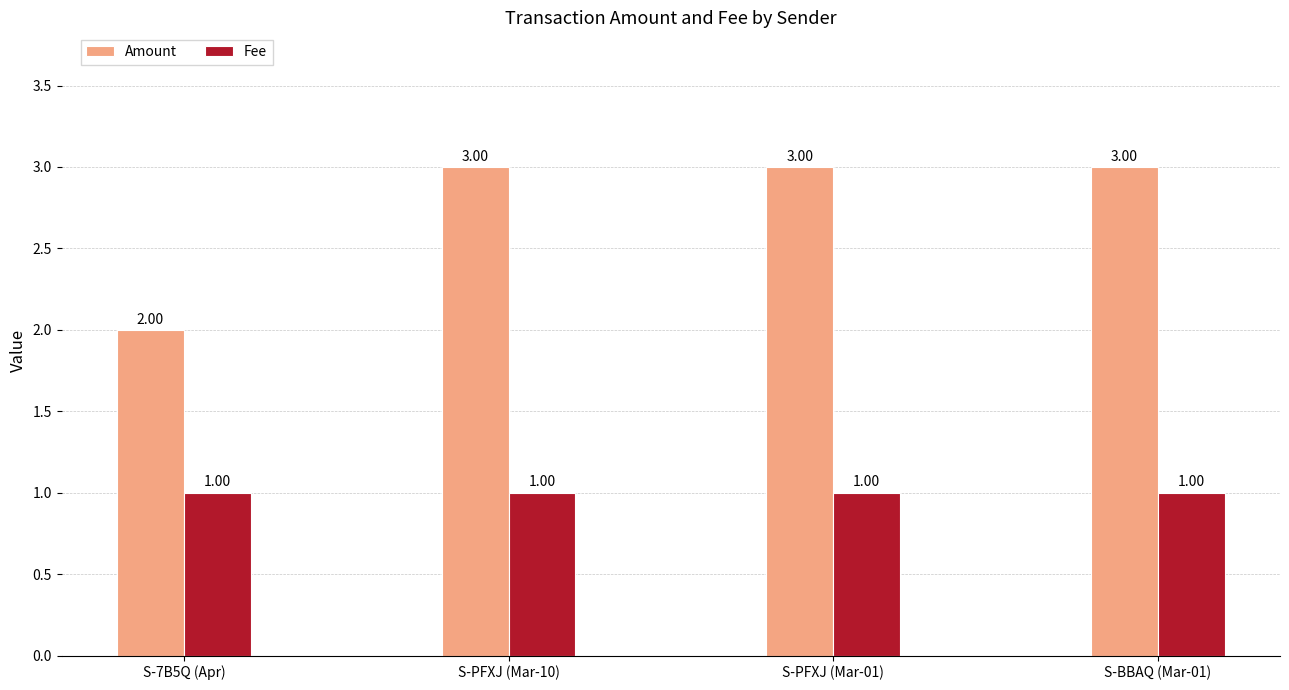

How many data points in Amount are less than 3?

1